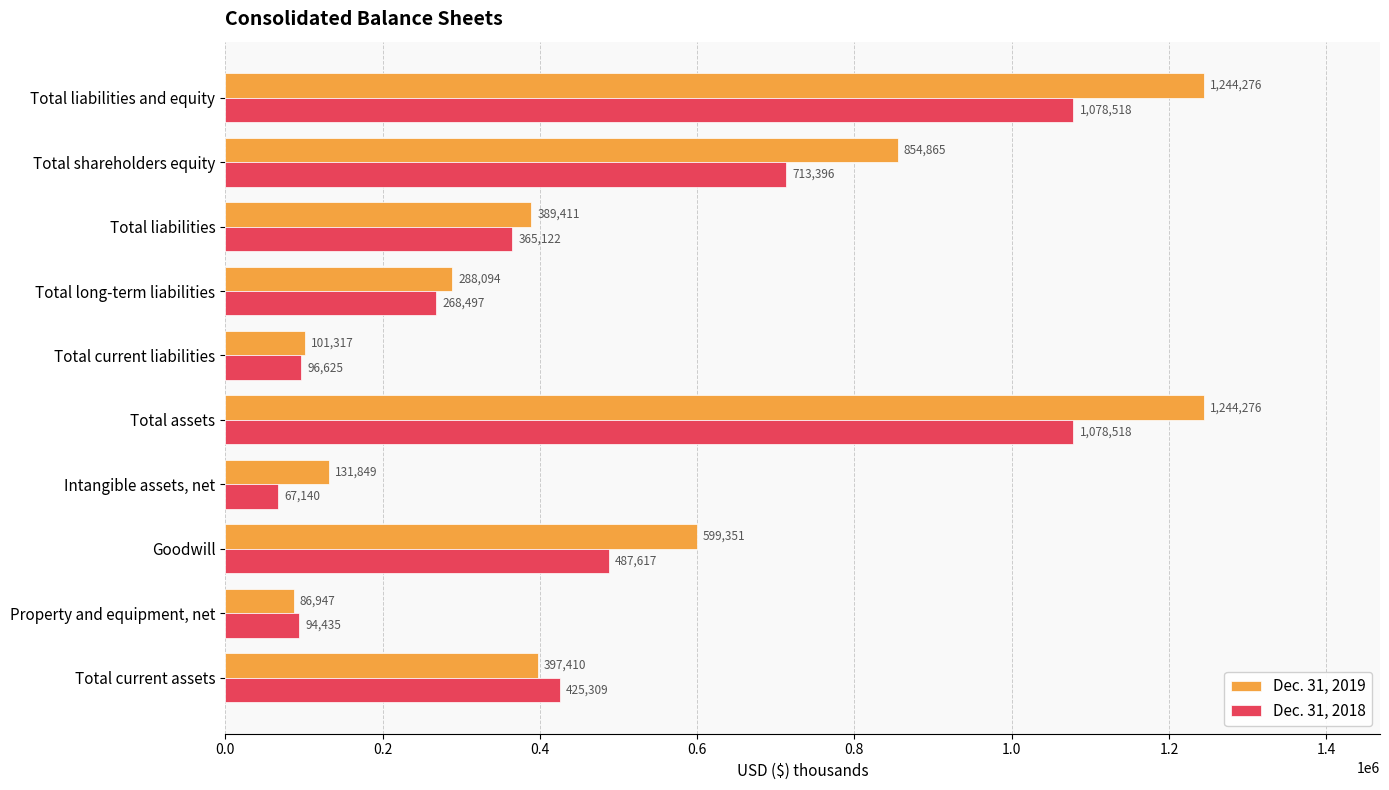

Count the number of data series in this chart.

2